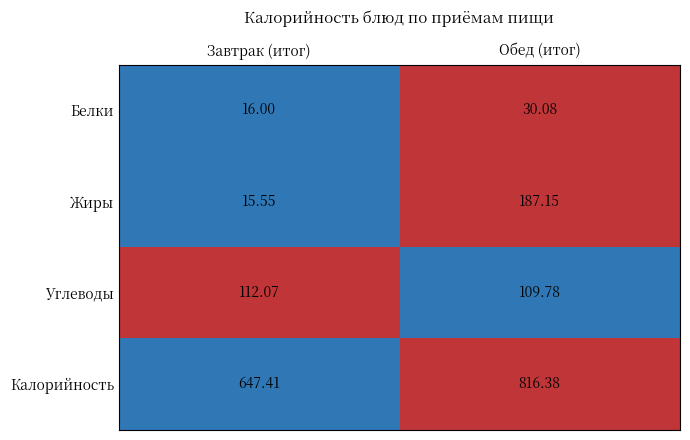

At Обед (итог), list the series in order from smallest to largest.

Белки, Углеводы, Жиры, Калорийность